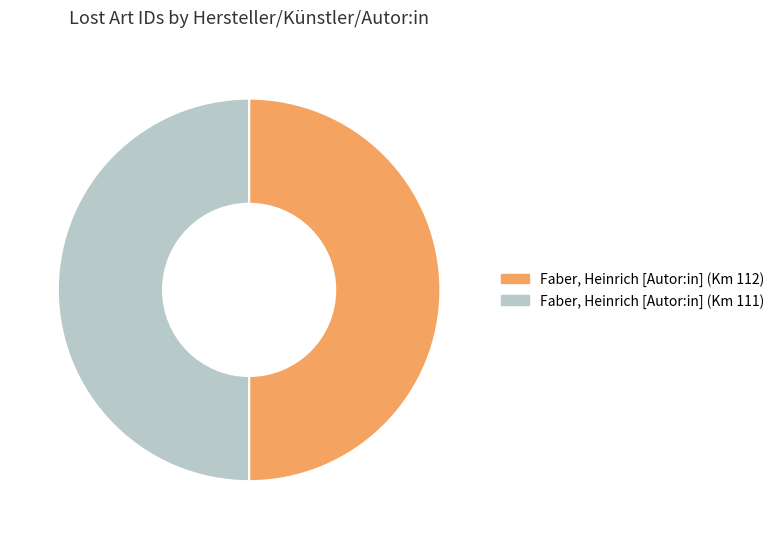

True or false: Faber, Heinrich [Autor:in] (Km 112) accounts for 37% of the total.

False